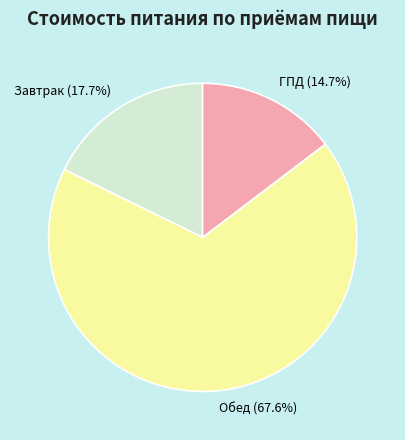

To the nearest percent, what portion does ГПД represent?

15%